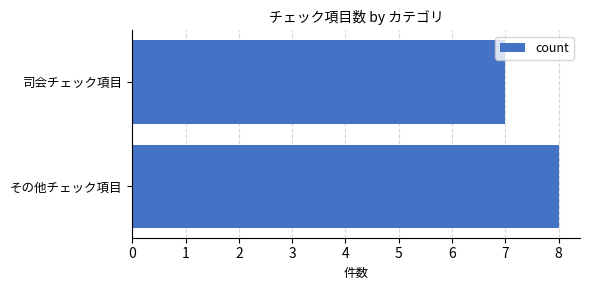

What is the smallest value displayed?

7